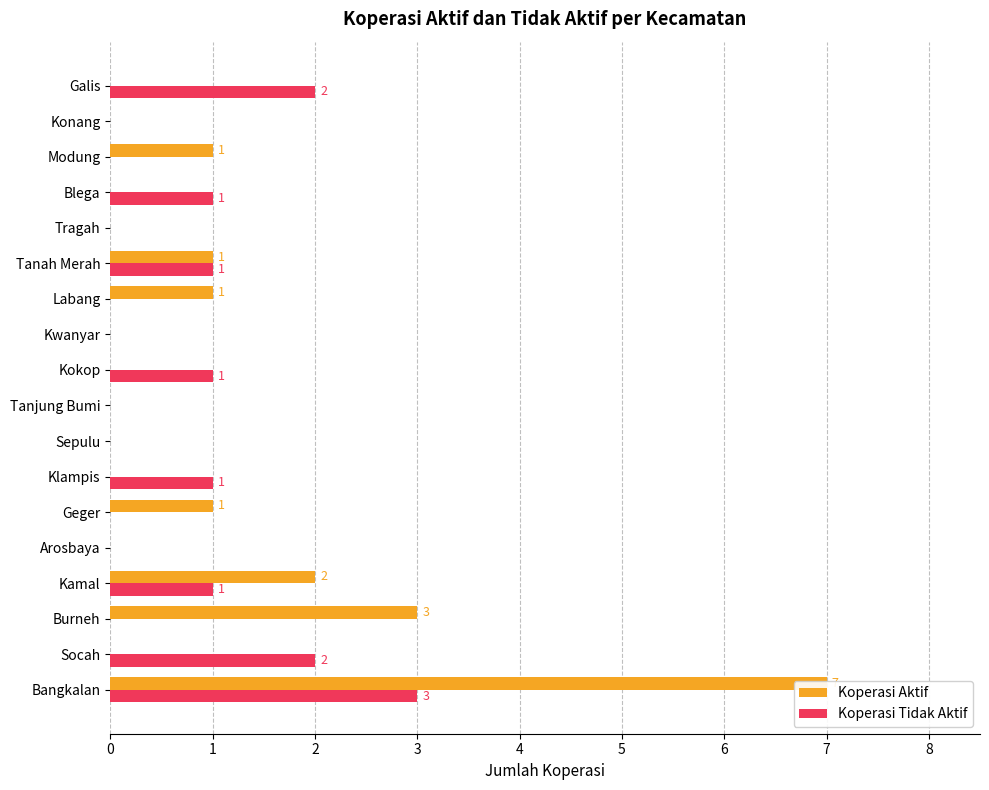

What is the sum of all Koperasi Aktif values?

16